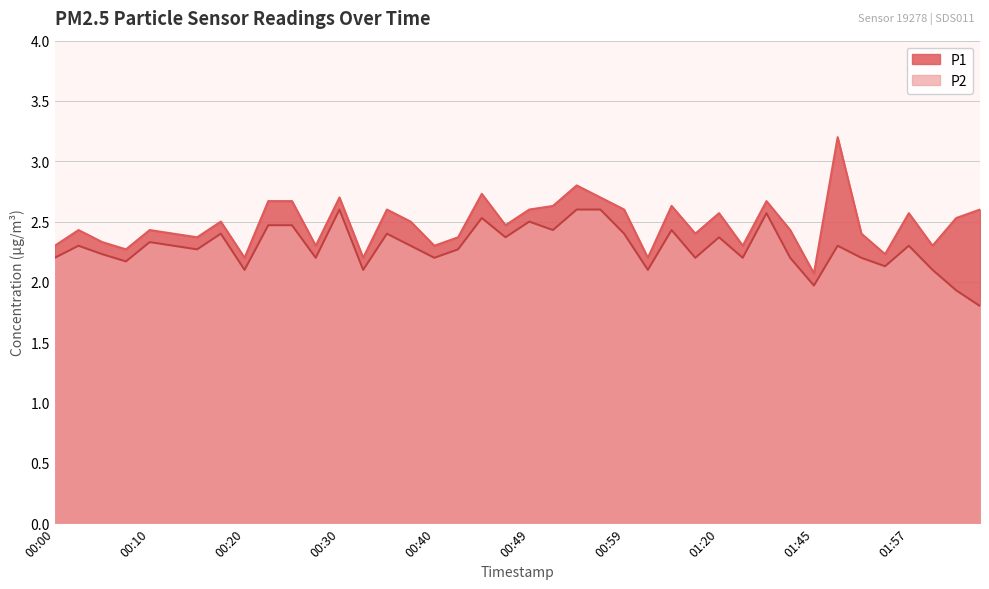

Does the chart have visible grid lines?

Yes